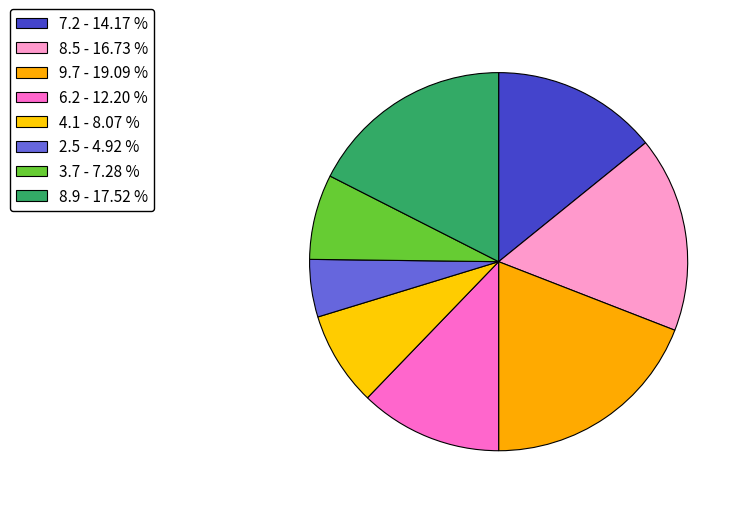

Which has a higher value, 7.2 or 4.1?

7.2